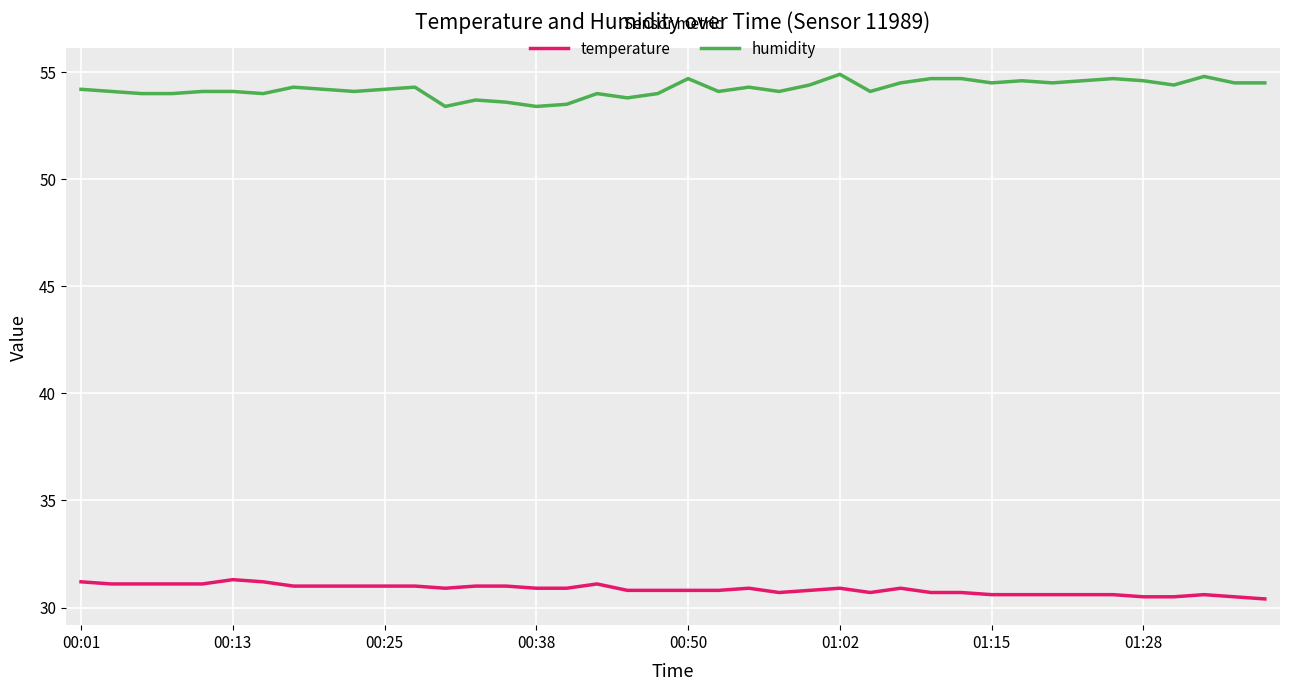

Which series has the largest range (max minus min)?

humidity